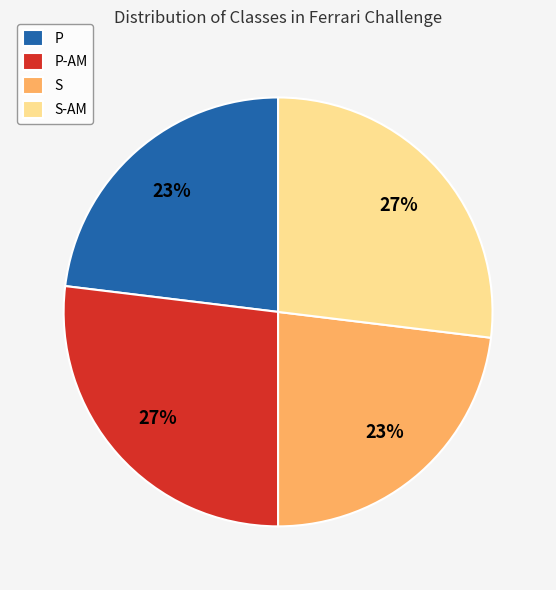

To the nearest percent, what is the combined percentage of P-AM and S?

50%